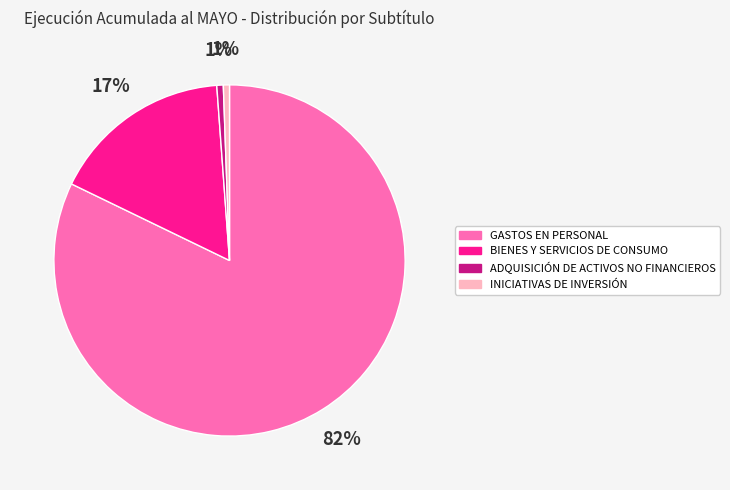

What is the largest slice in the pie chart?

GASTOS EN PERSONAL